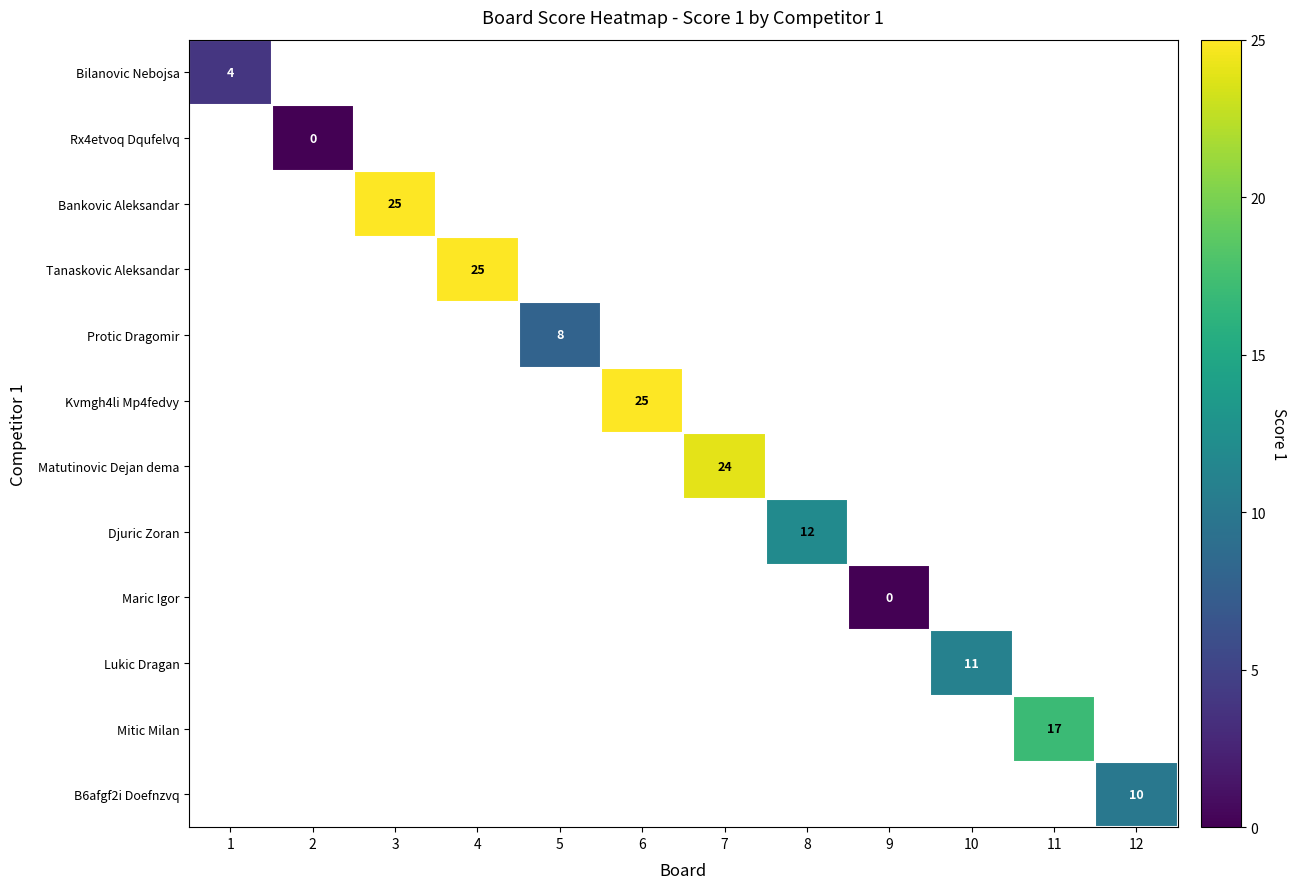

True or false: Lukic Dragan has a value of 11 at 10.

True